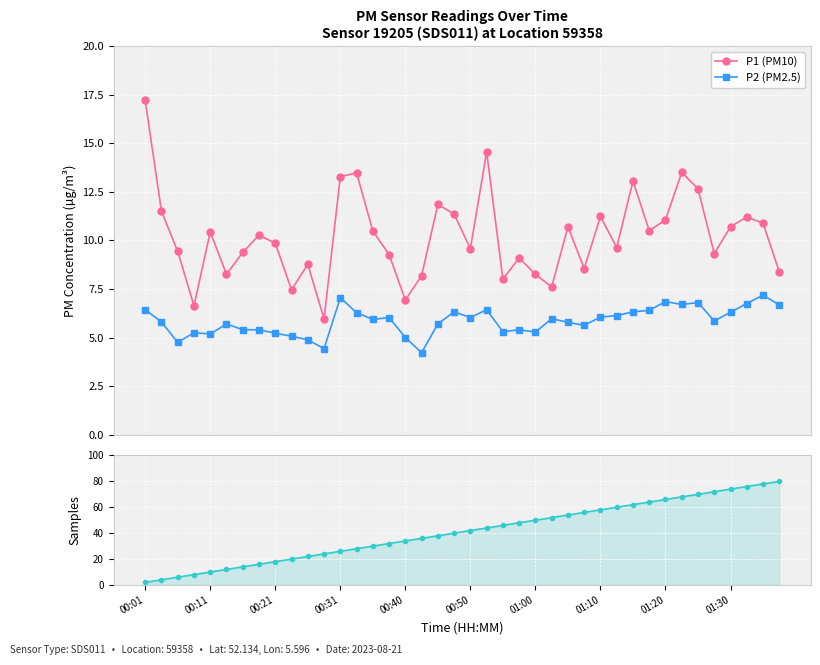

Which category has the lowest value in the P1 (PM10) series?

11